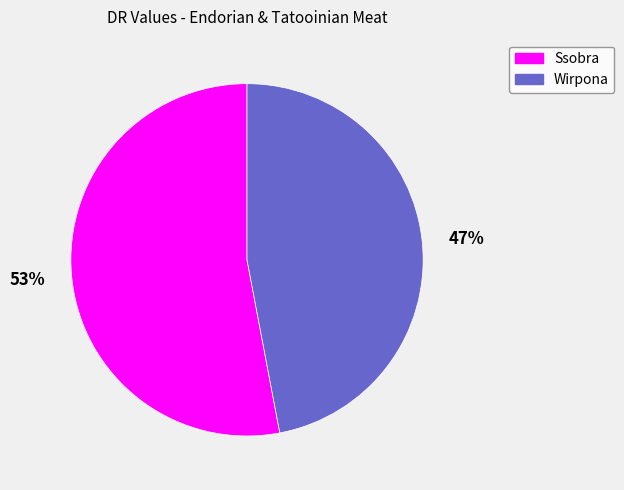

Which slice is the largest?

Ssobra